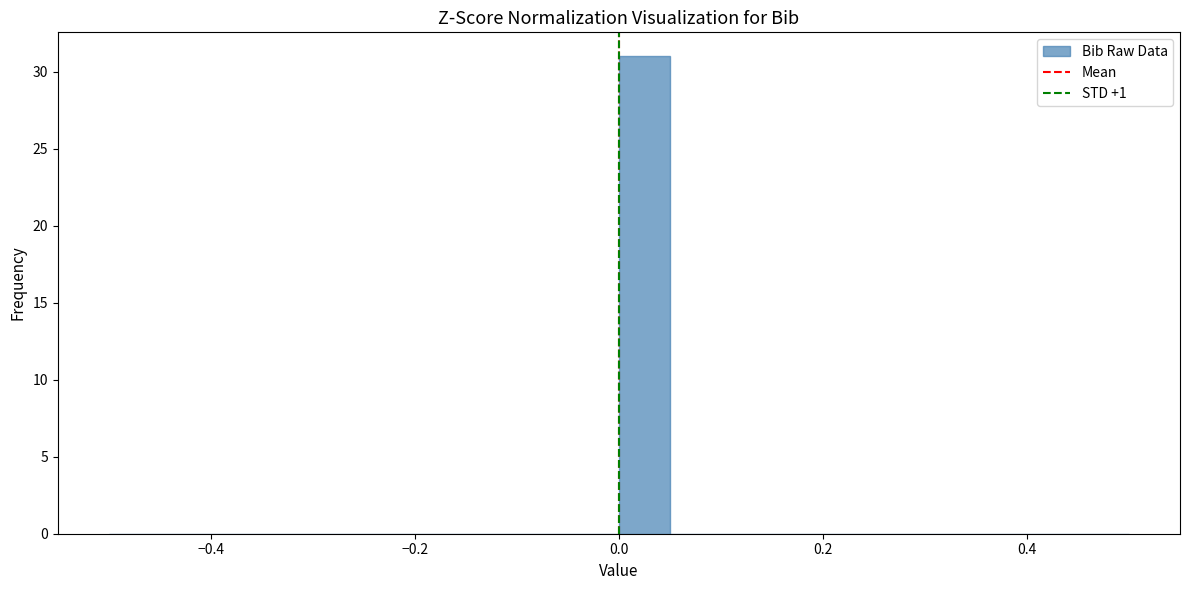

Read against the x-axis, roughly where is the centre of the tallest bar?

0.02